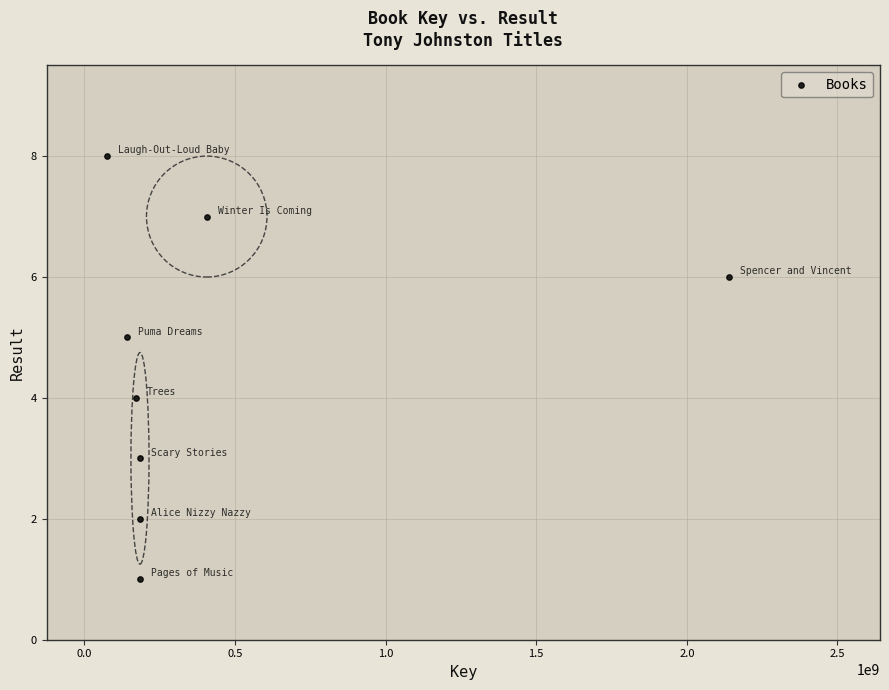

What is the range of Y values (max minus min)?

7